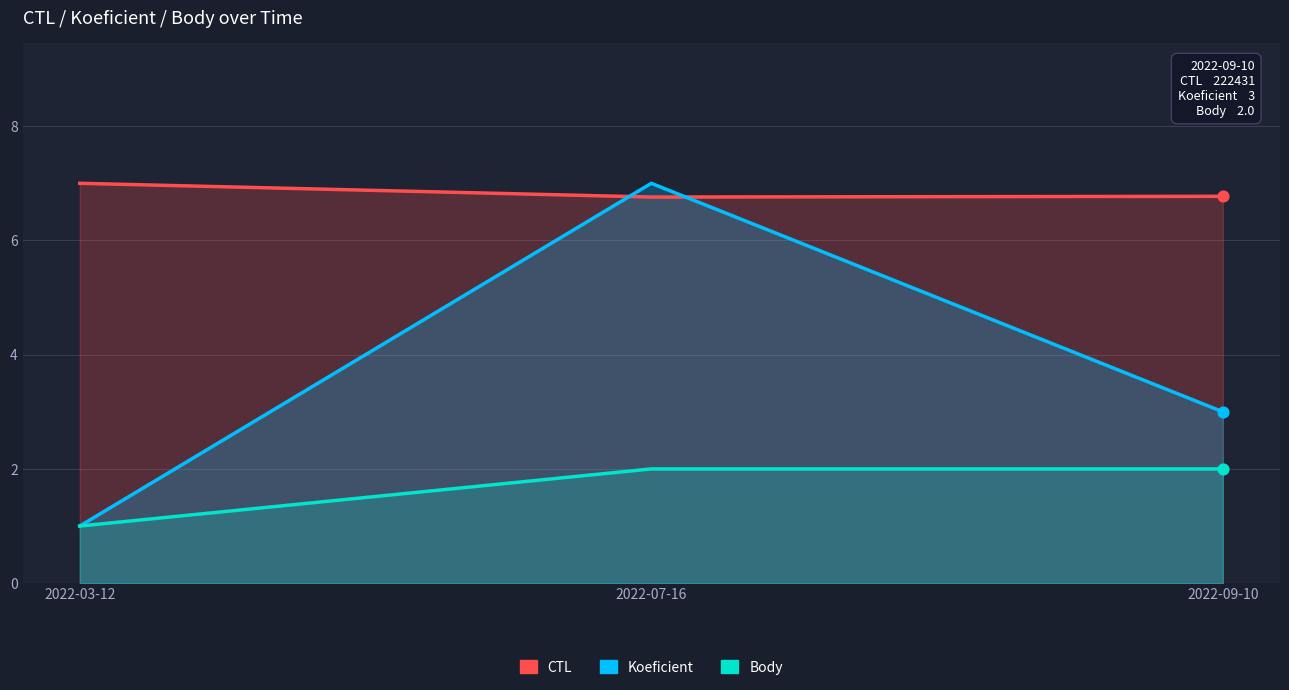

Which series contains the highest Y value?

CTL